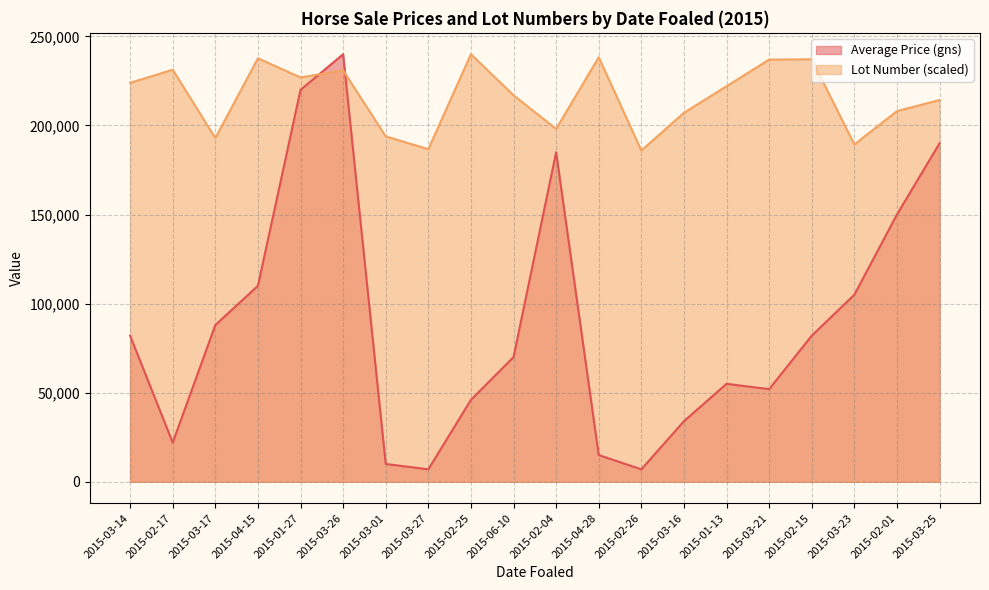

Which series ends up on top after the final intersection of Lot Number and Average Price (gns)?

Lot Number